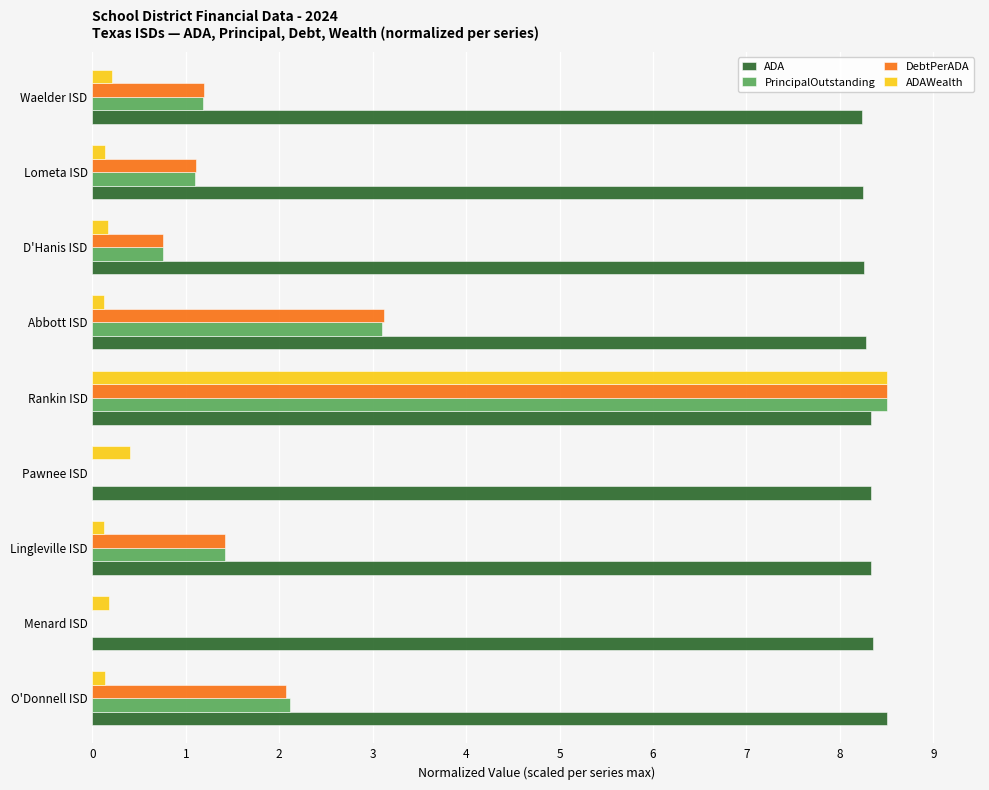

Is the value of ADAWealth at O'Donnell ISD greater than the value of DebtPerADA at Rankin ISD?

No